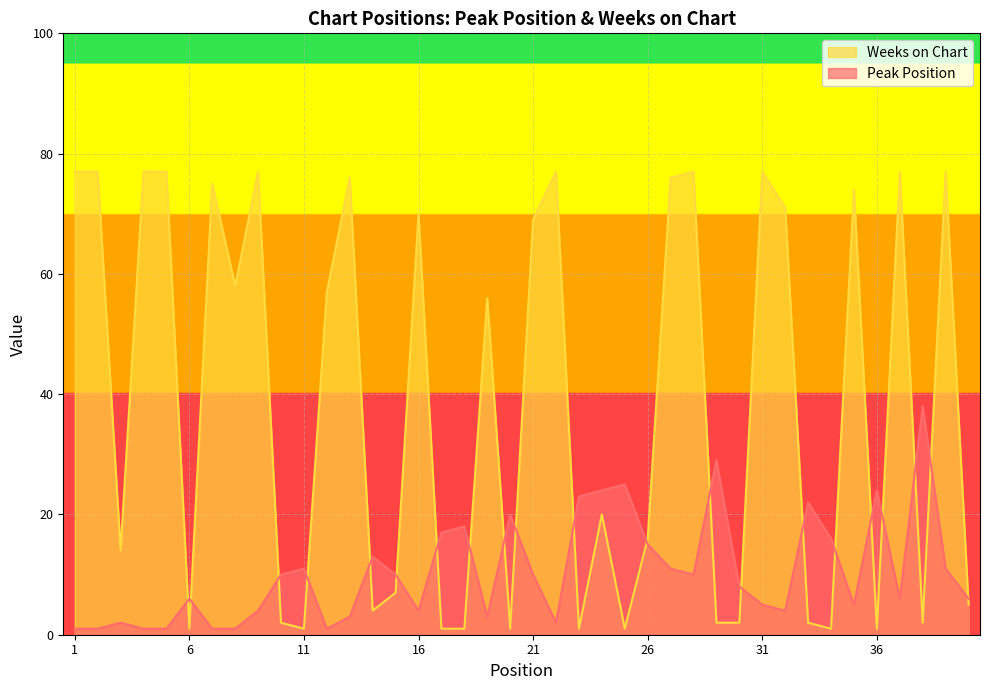

The Weeks on Chart series shows 0 at 20. True or false?

False